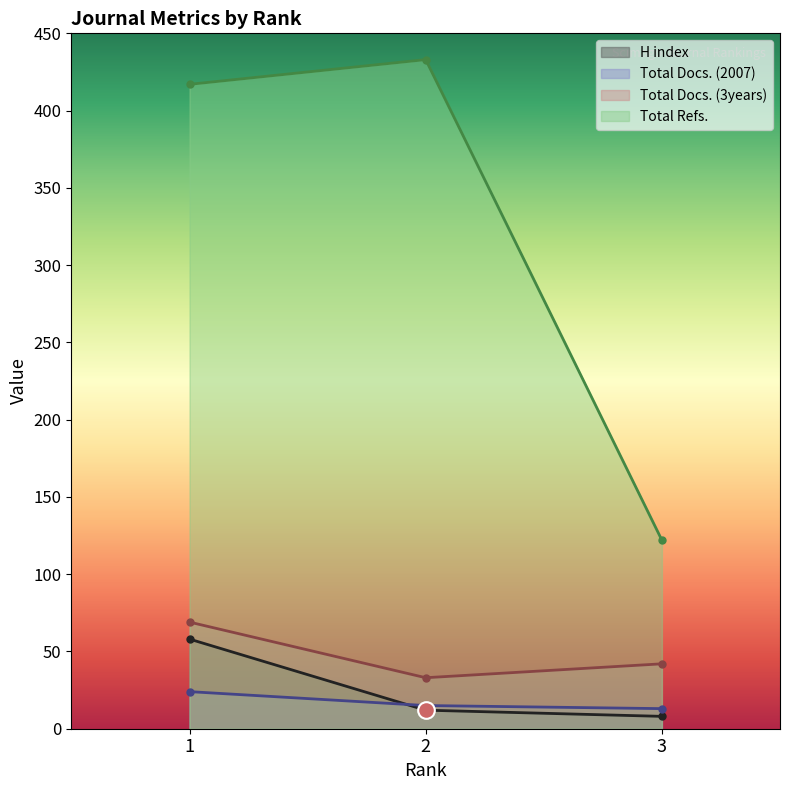

Which category has the lowest value across all series?

3